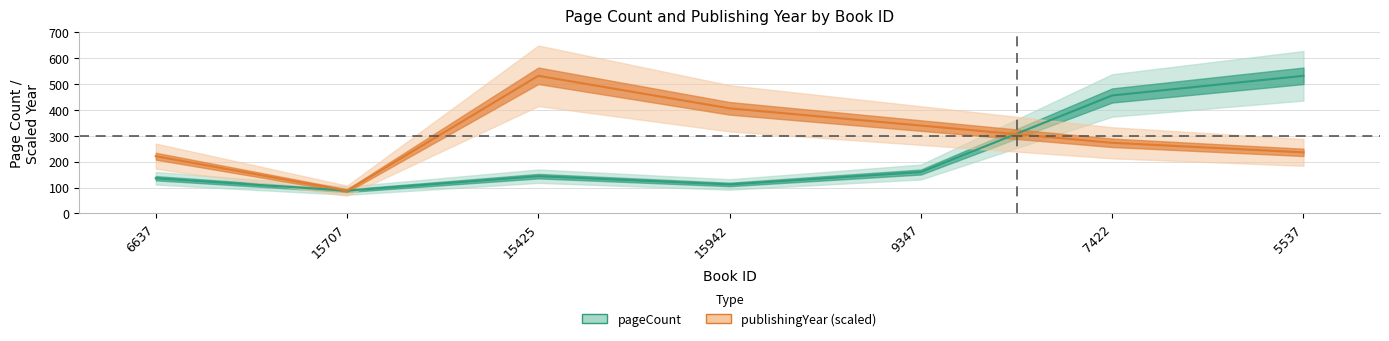

Which series has the widest spread of values?

pageCount